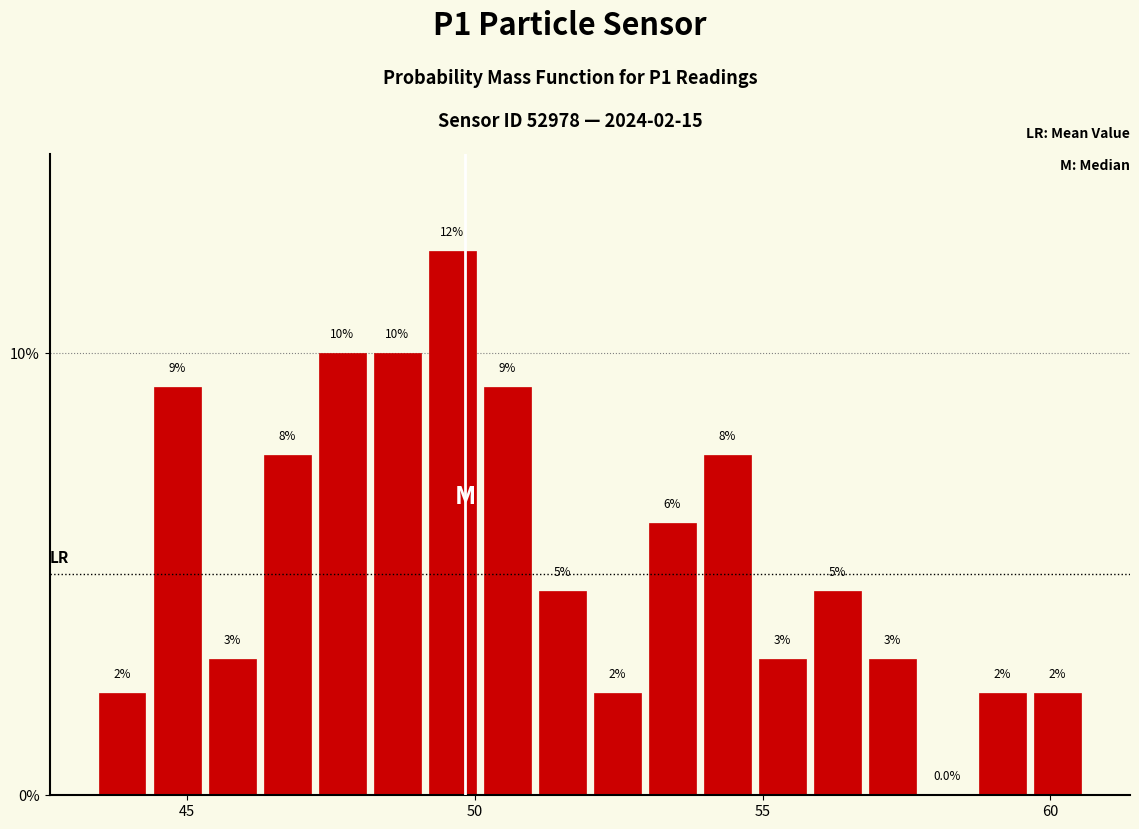

Read against the x-axis, roughly where is the centre of the tallest bar?

49.5